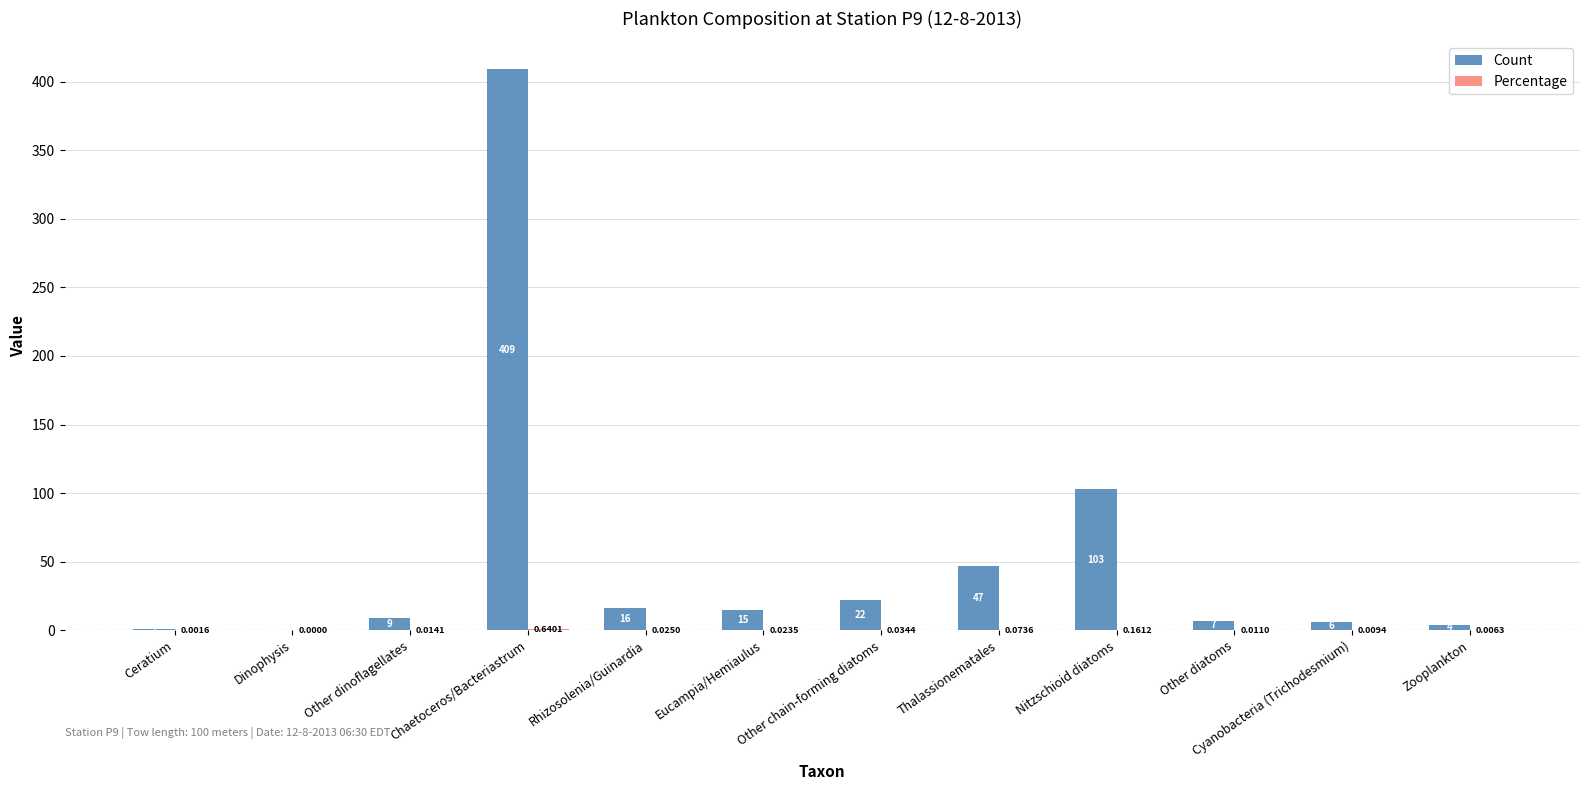

How many groups of bars are there?

12